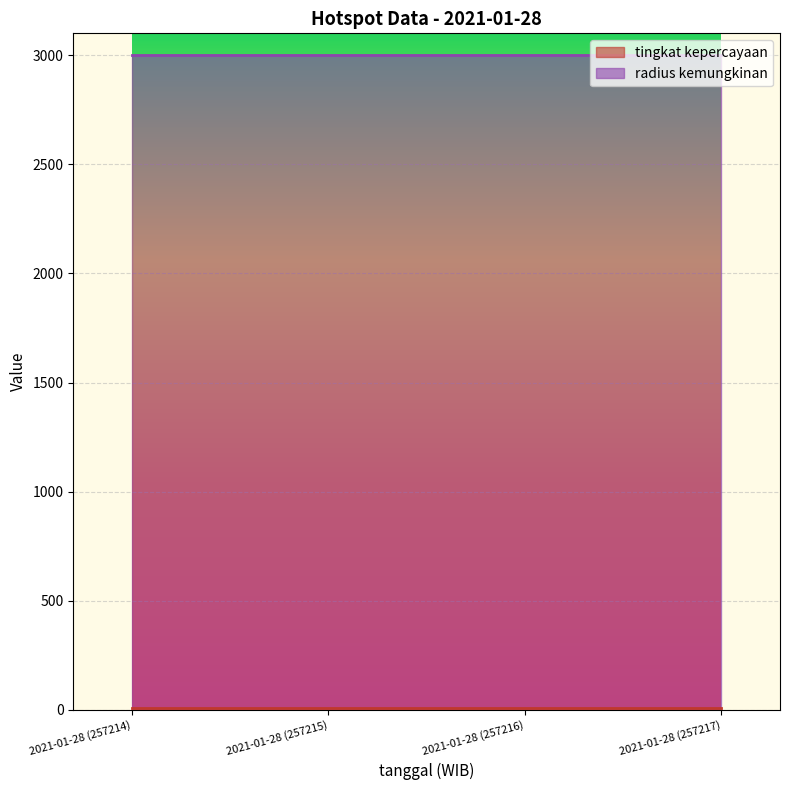

What are all the series names shown in the legend?

tingkat kepercayaan, radius kemungkinan